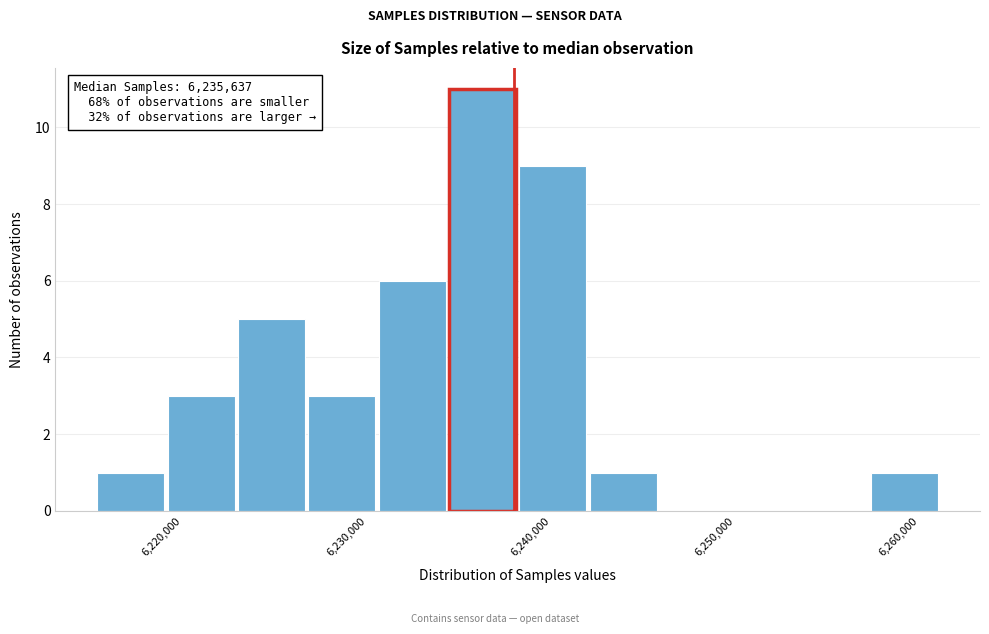

Read against the x-axis, roughly where is the centre of the tallest bar?

6236000